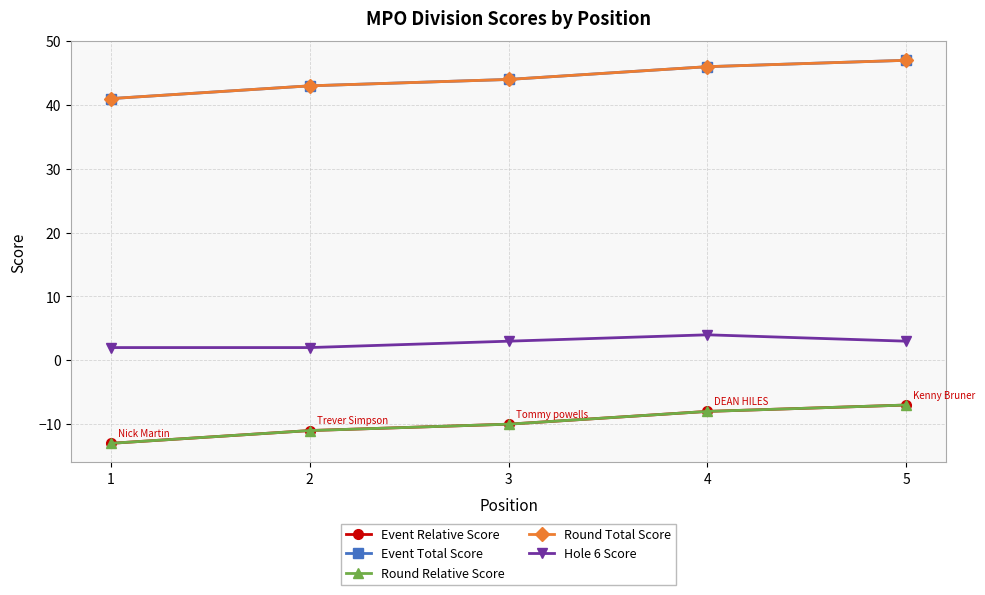

Which series has the largest range (max minus min)?

Event Relative Score